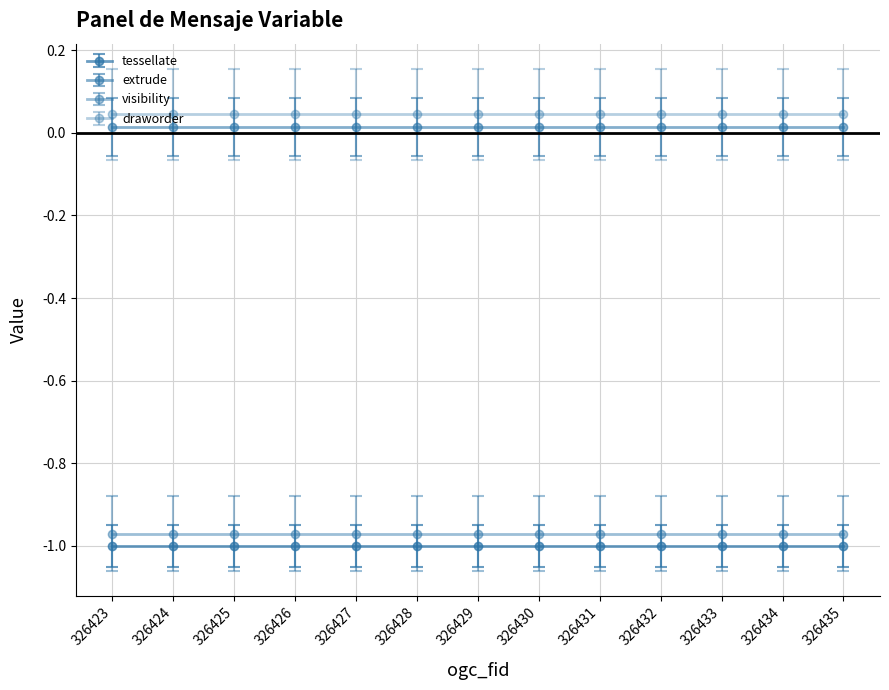

Which series changed the most between 326425 and 326430?

tessellate